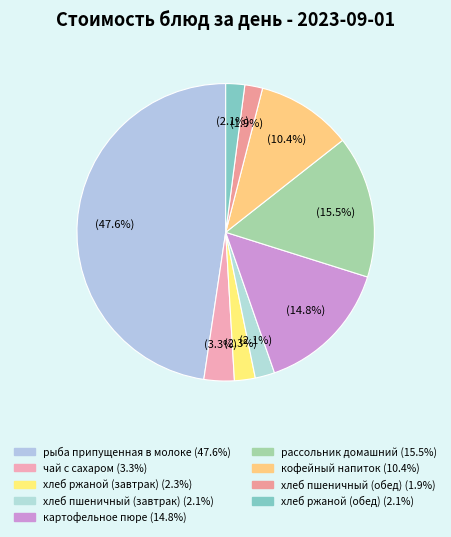

To the nearest percent, what is the difference between the рассольник домашний and кофейный напиток slice percentages?

5%